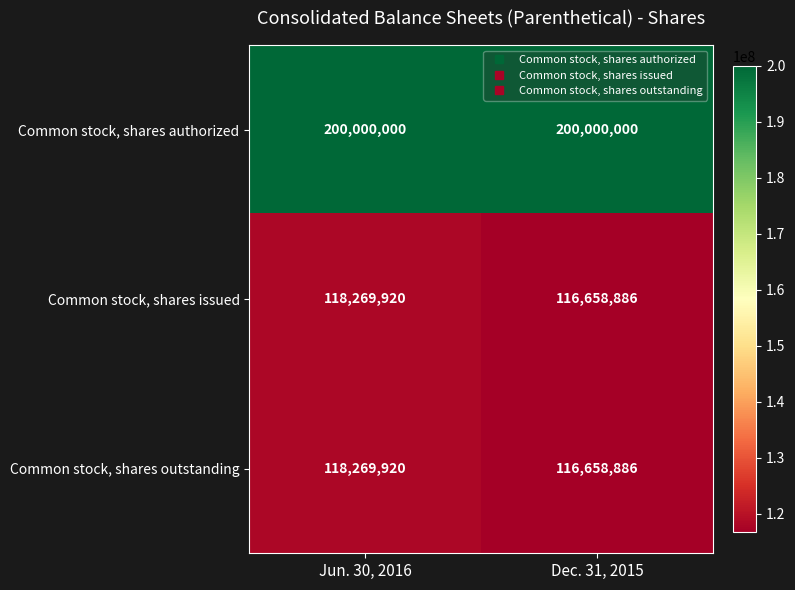

What is the sum of the Common stock, shares issued values at Jun. 30, 2016 and Dec. 31, 2015?

234928806